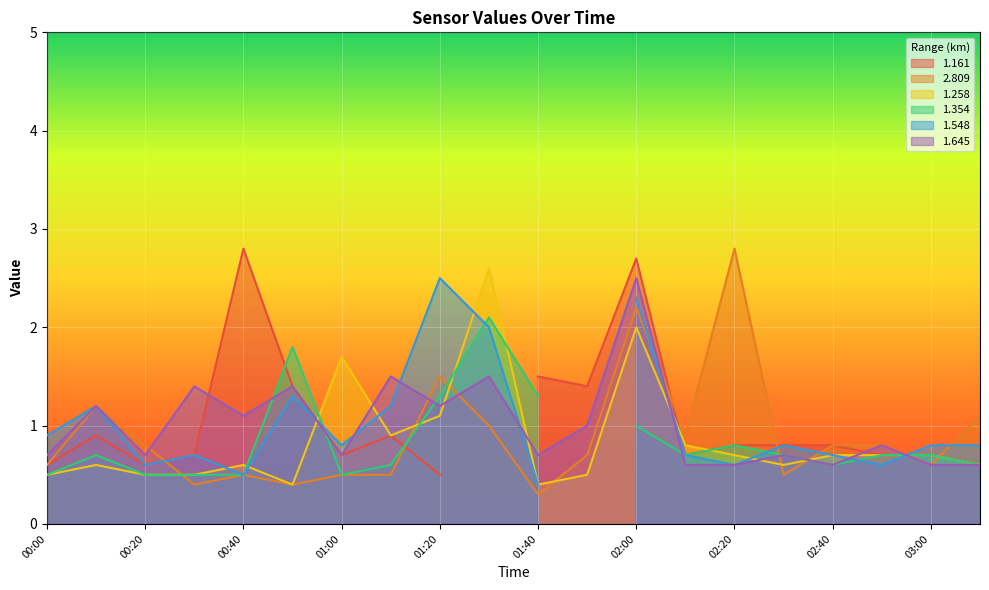

True or false: 1.258 has a value of 0.7 at 02:20.

True